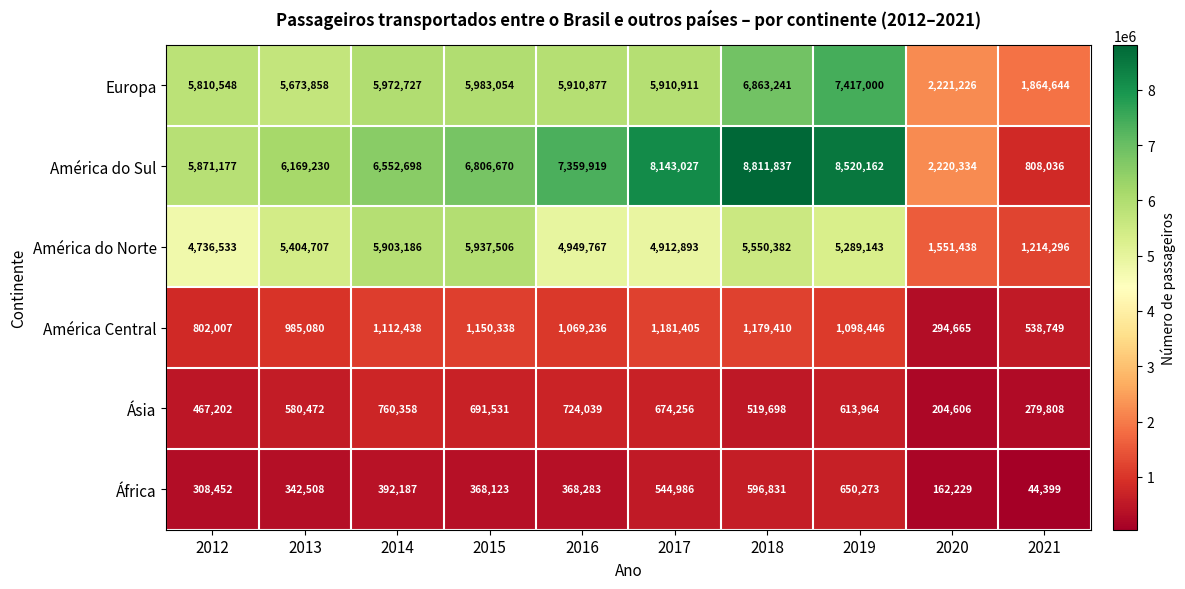

How many distinct data groups are displayed?

6